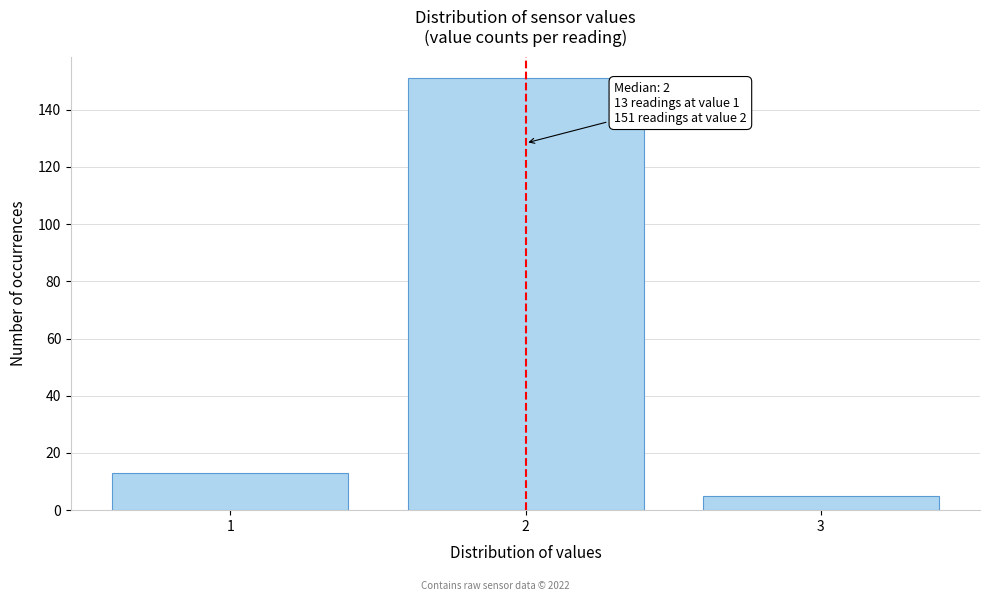

Reading right to left, list all the values displayed in this chart.

3=5	2=151	1=13